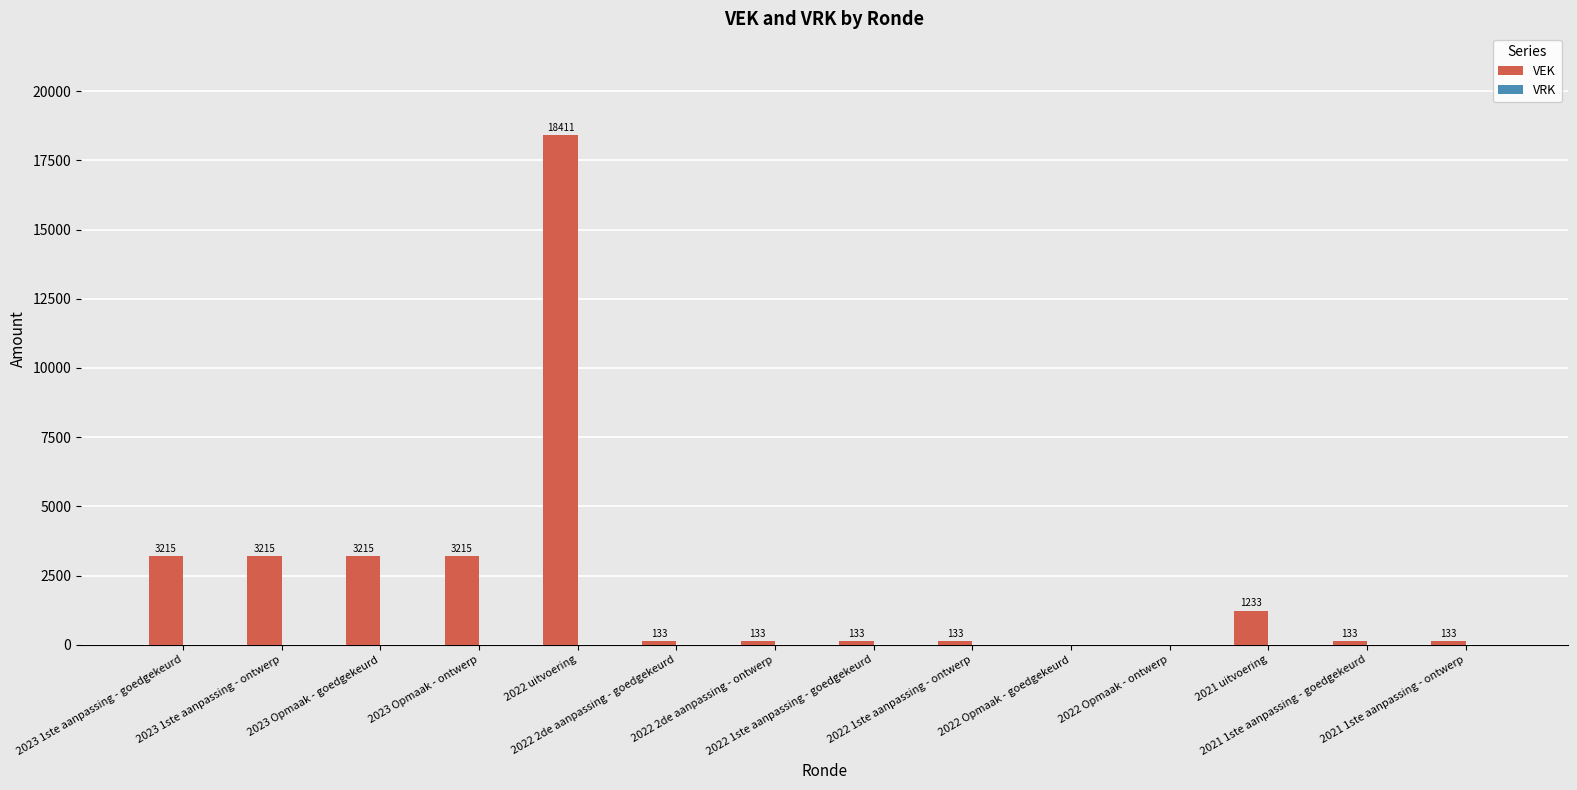

What is the maximum value shown in the chart?

18411